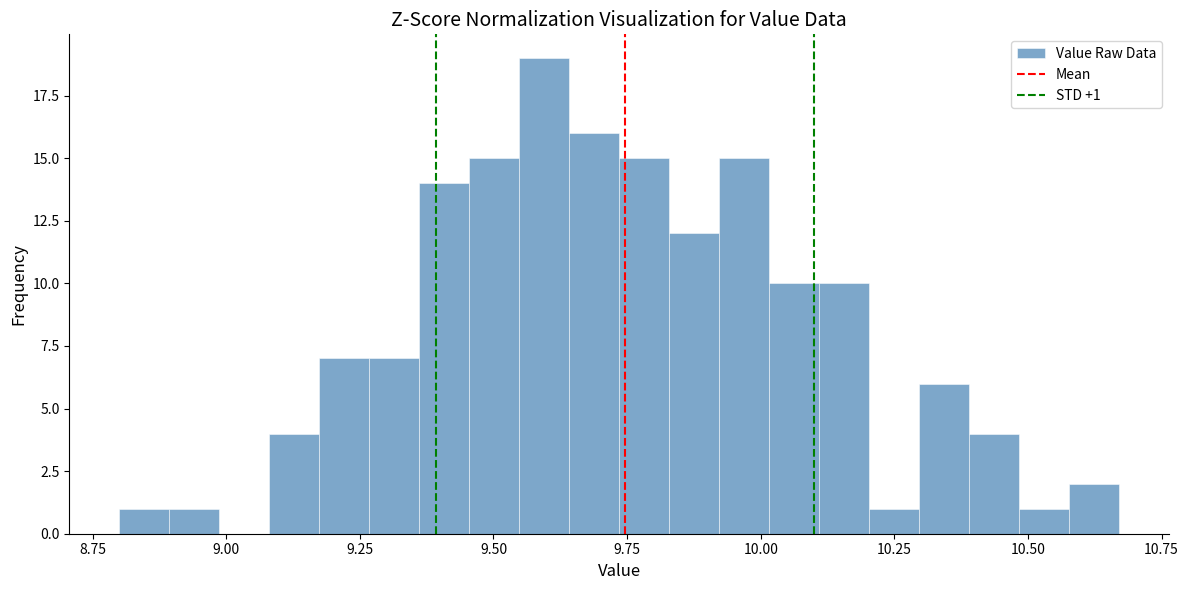

Around what value on the x-axis is the tallest bar? Give the approximate position of its centre, as read against the axis.

9.60